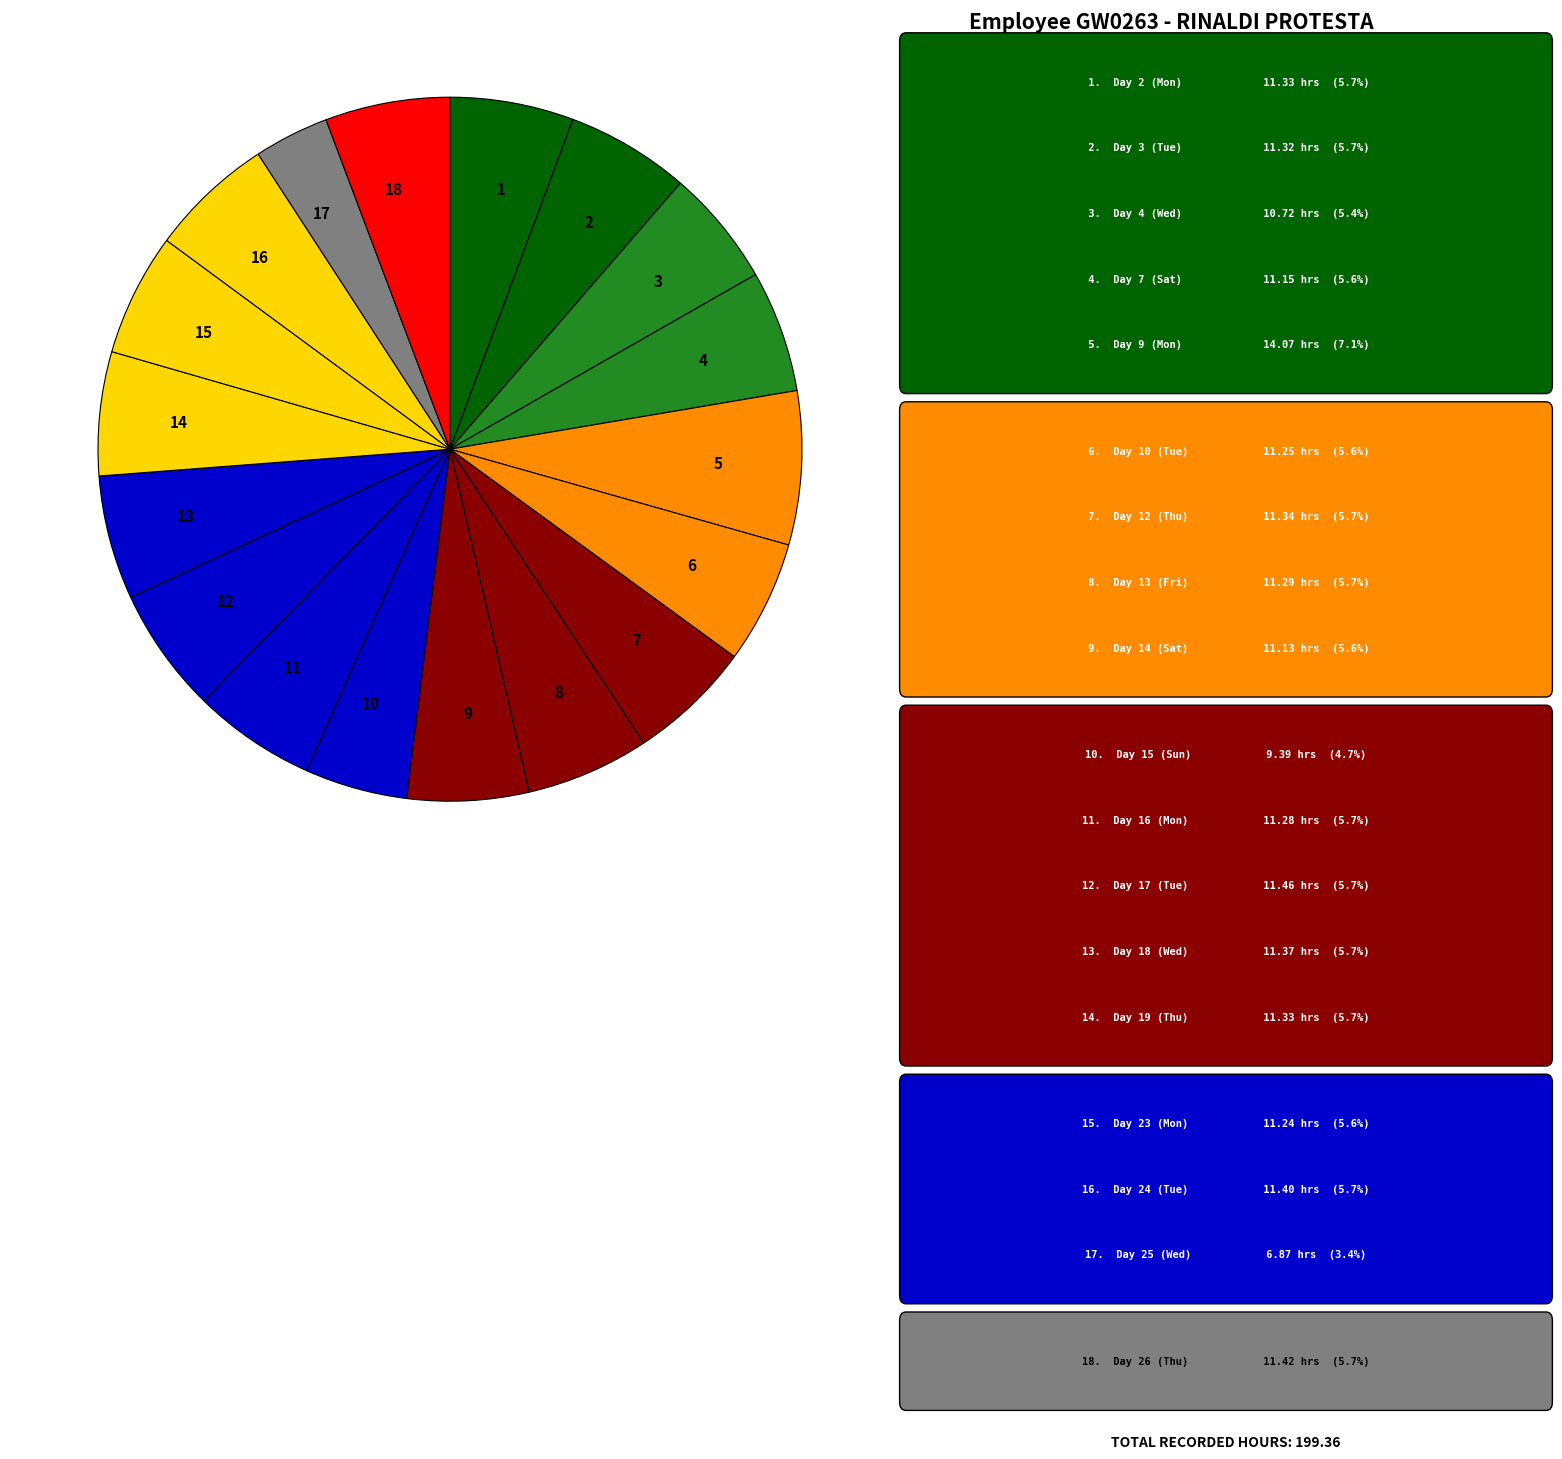

Count the number of slices in the pie.

18